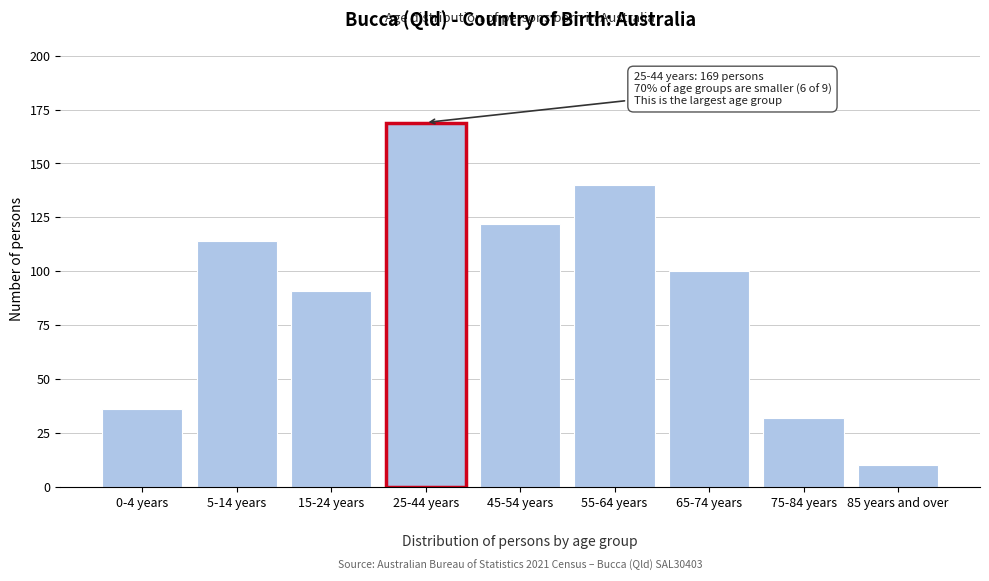

Reading left to right, transcribe all the data shown in this chart.

0-4 years=36	5-14 years=114	15-24 years=91	25-44 years=169	45-54 years=122	55-64 years=140	65-74 years=100	75-84 years=32	85 years and over=10